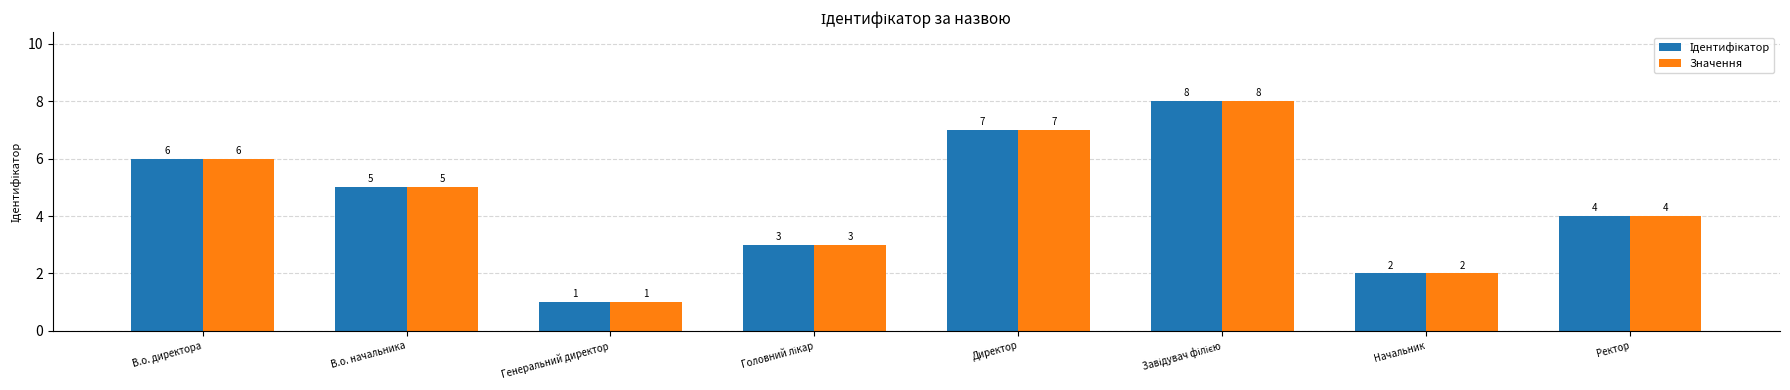

What is the greatest value displayed?

8